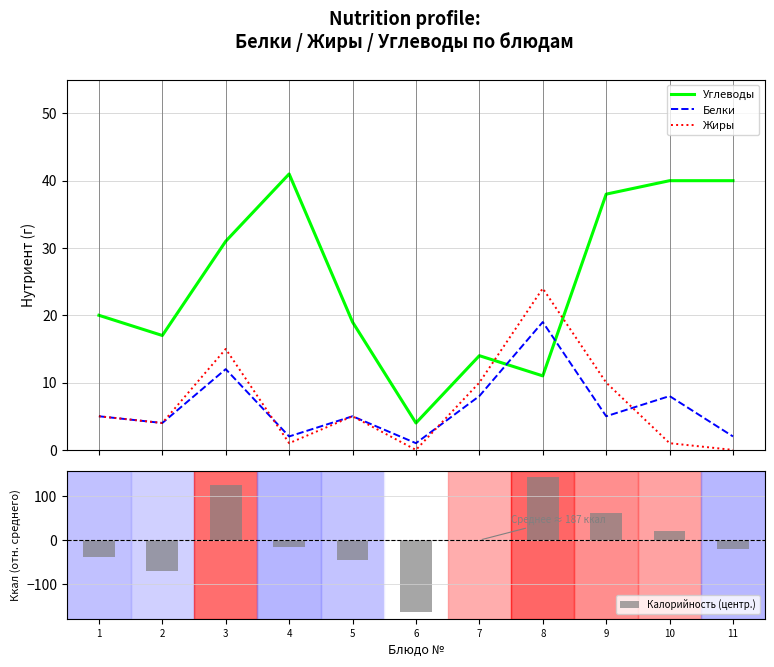

What is the difference between the second highest and minimum values in the Углеводы series?

36